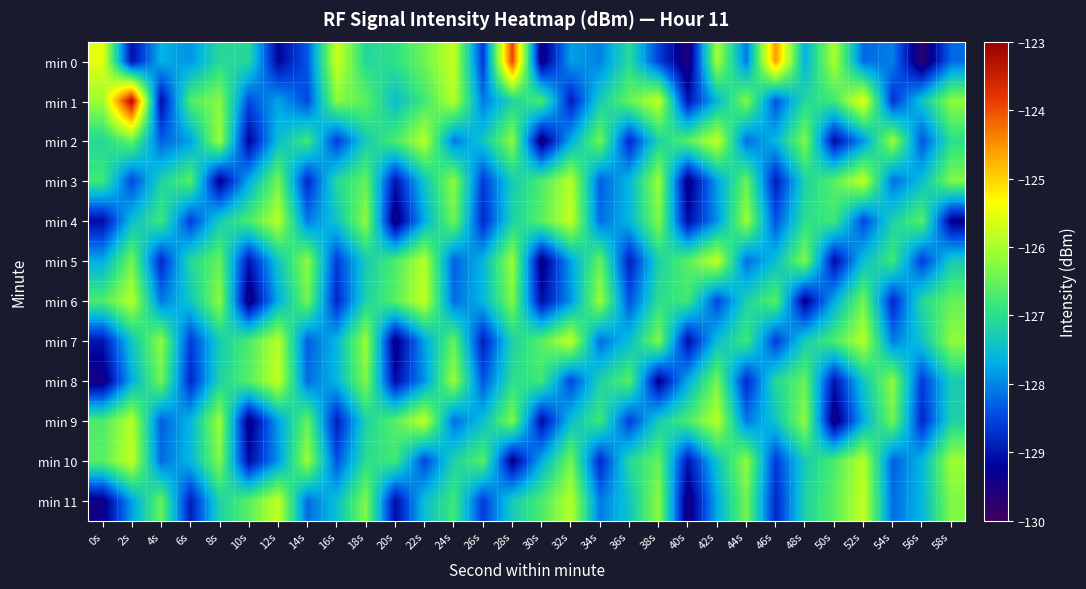

At 34s, list the series in order from largest to smallest.

min 6, min 2, min 5, min 9, min 8, min 1, min 0, min 11, min 4, min 7, min 3, min 10